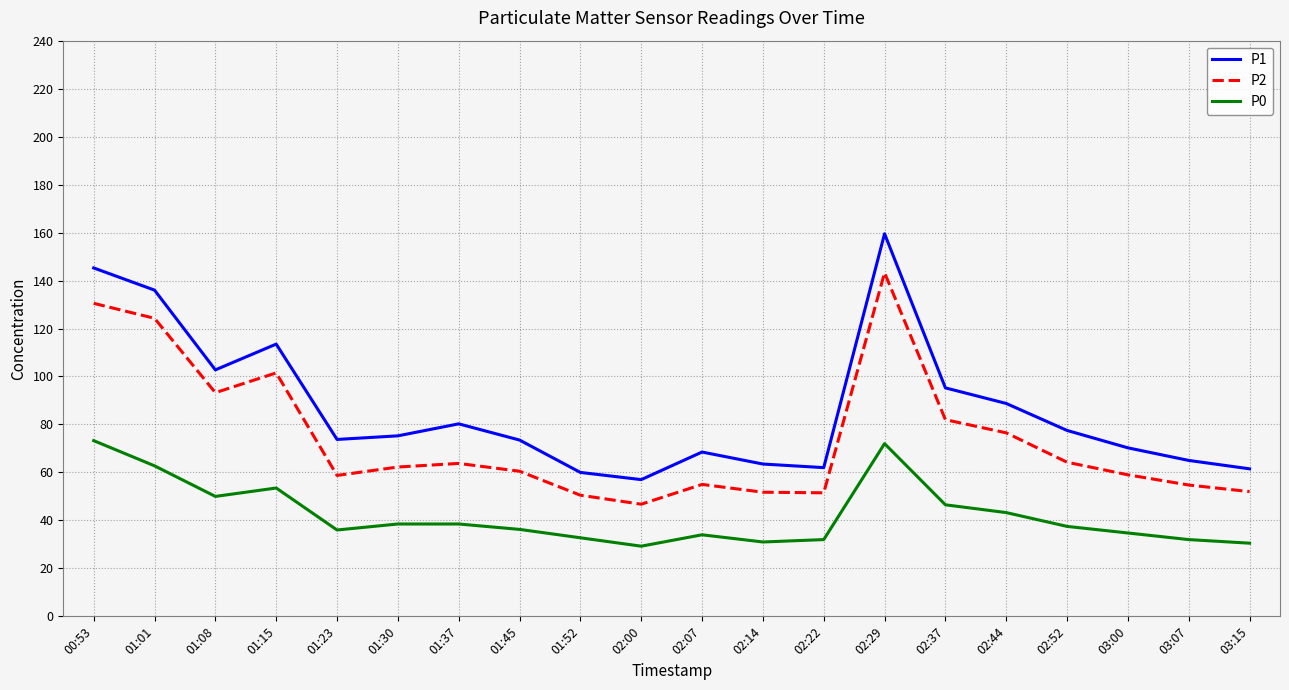

What position from the right is 01:01?

19